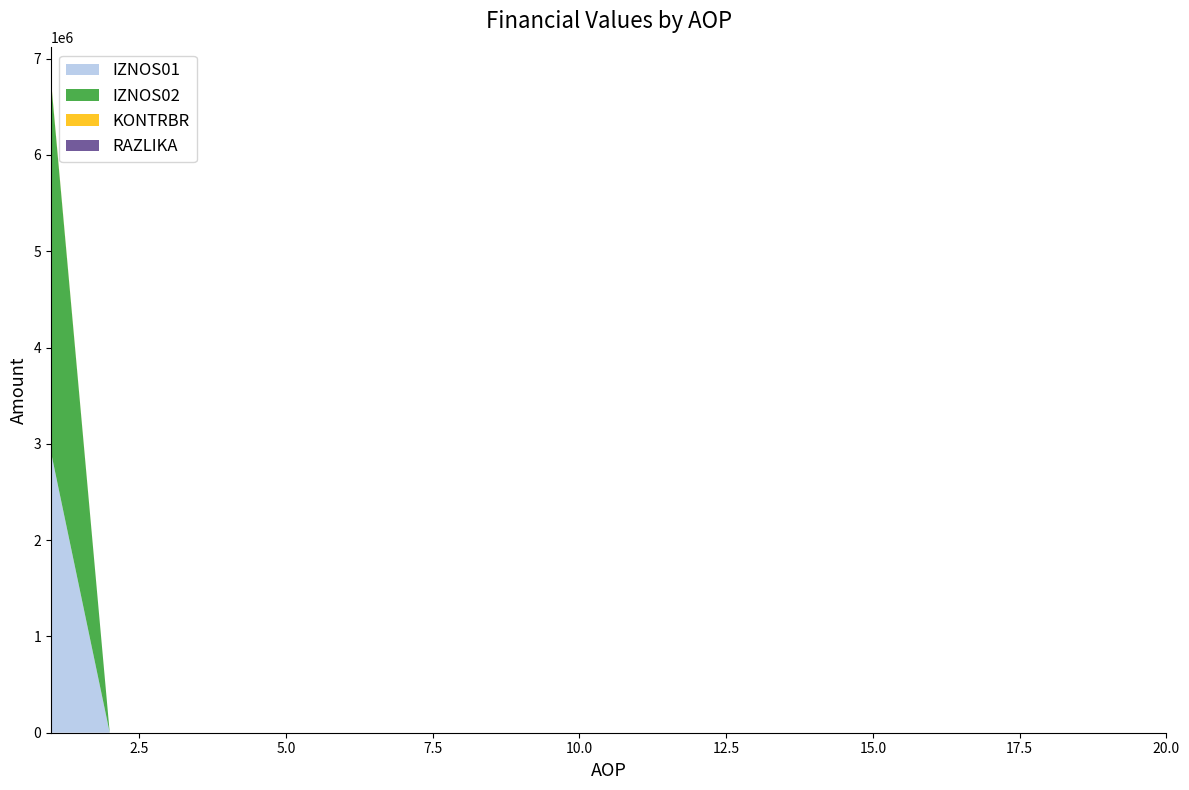

Reading left to right, what are all the values shown in this chart?

IZNOS01: 2911367.9	0.0	0.0	0.0	0.0	0.0	0.0	0.0	0.0	0.0	0.0	0.0	0.0	0.0	0.0	0.0	0.0	0.0	0.0	0.0
IZNOS02: 3854928.7	0.0	0.0	0.0	0.0	0.0	0.0	0.0	0.0	0.0	0.0	0.0	0.0	0.0	0.0	0.0	0.0	0.0	0.0	0.0
KONTRBR: 10621.2	0.0	0.0	0.0	0.0	0.0	0.0	0.0	0.0	0.0	0.0	0.0	0.0	0.0	0.0	0.0	0.0	0.0	0.0	0.0
RAZLIKA: 0.5	0.0	0.0	0.0	0.0	0.0	0.0	0.0	0.0	0.0	0.0	0.0	0.0	0.0	0.0	0.0	0.0	0.0	0.0	0.0